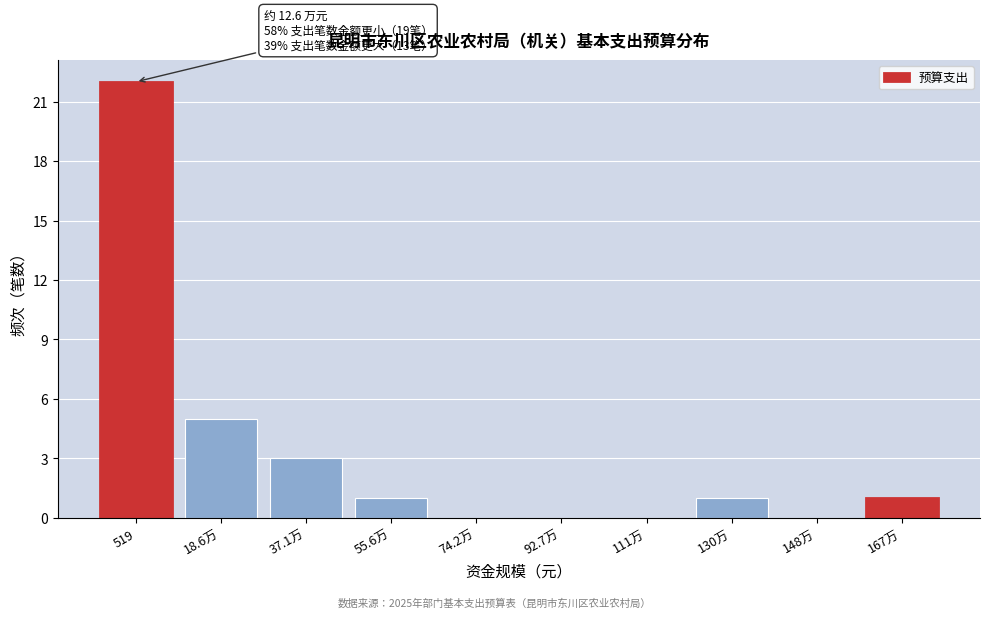

Reading left to right, list all the values displayed in this chart.

519=22	18.6万=5	37.1万=3	55.6万=1	74.2万=0	92.7万=0	111万=0	130万=1	148万=0	167万=1